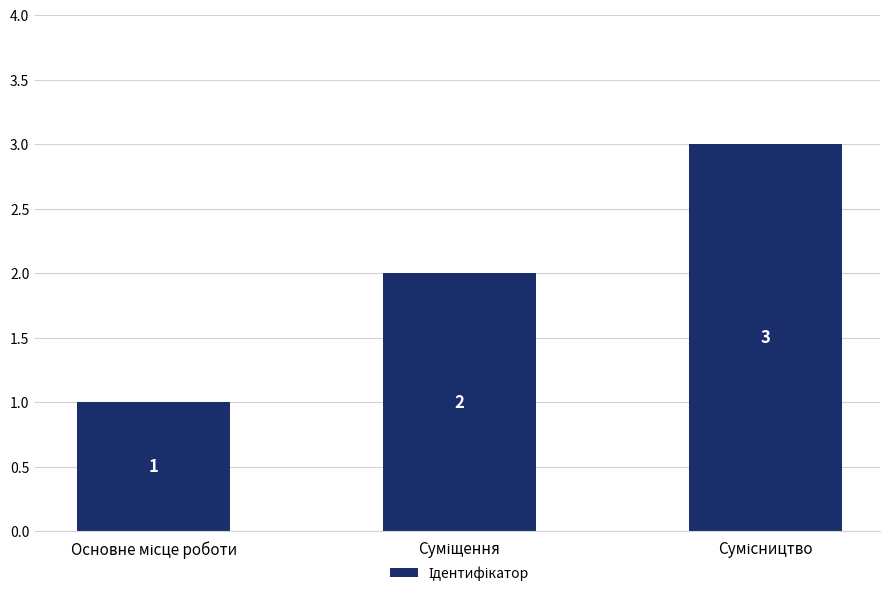

What is the maximum value shown in the chart?

3